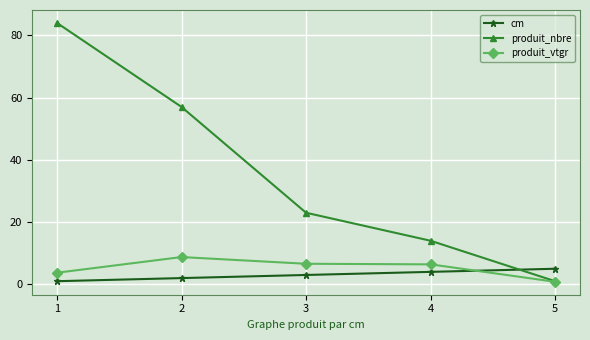

Rank the series by their maximum value, from highest to lowest.

produit_nbre, produit_vtgr, cm